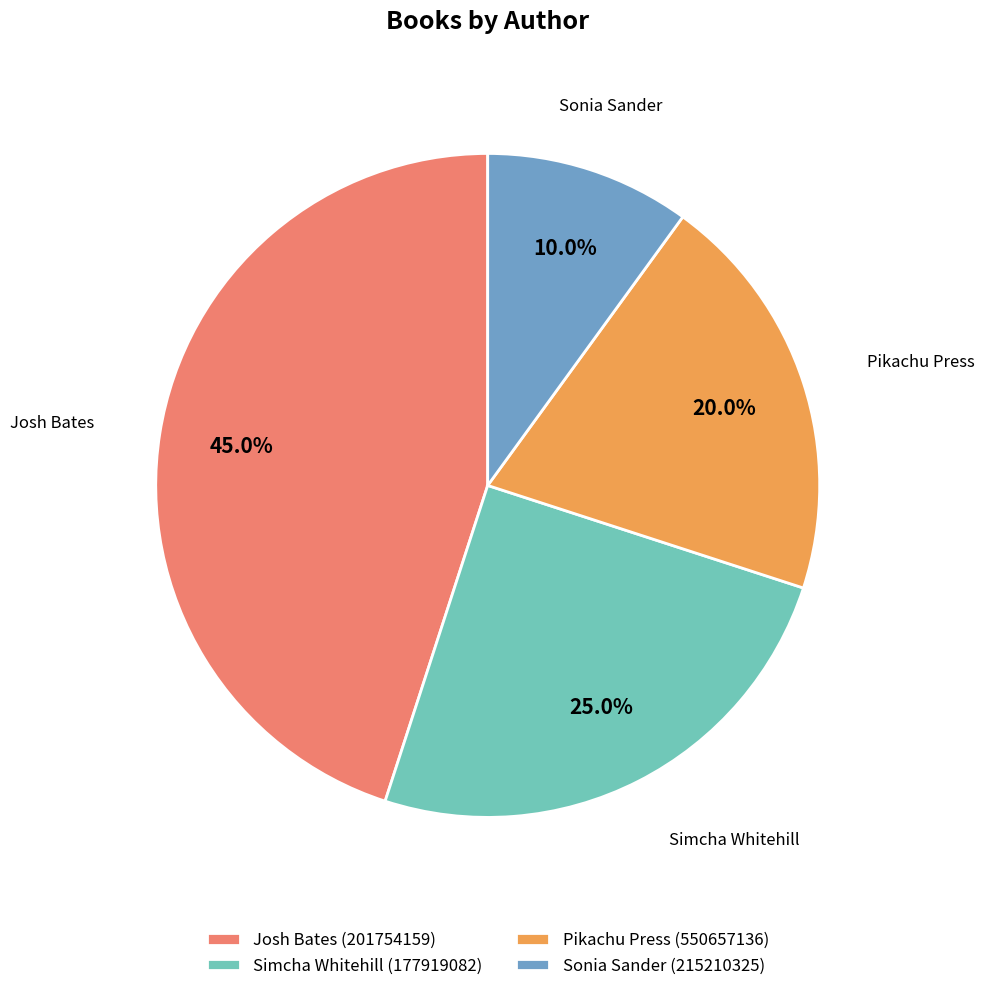

Rank the categories by value from lowest to highest.

Sonia Sander (215210325), Pikachu Press (550657136), Simcha Whitehill (177919082), Josh Bates (201754159)